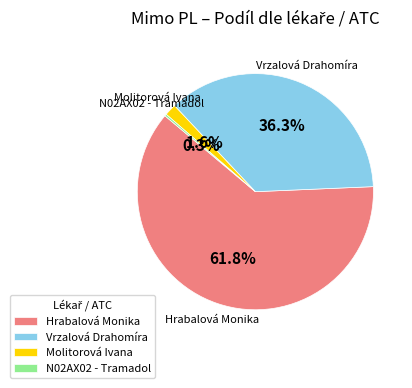

What is the largest slice in the pie chart?

Hrabalová Monika